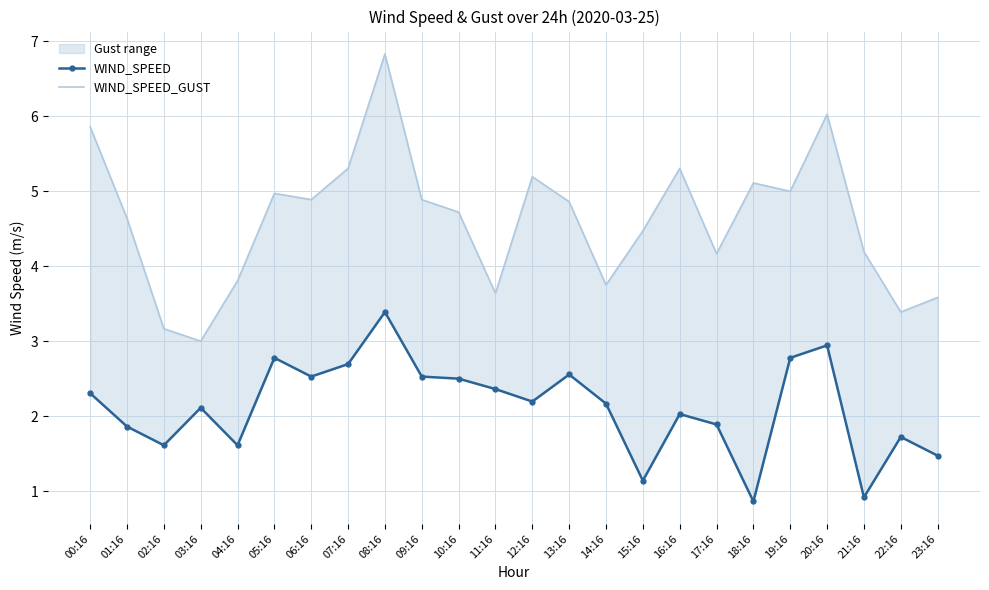

What position from the left is 02:16?

3